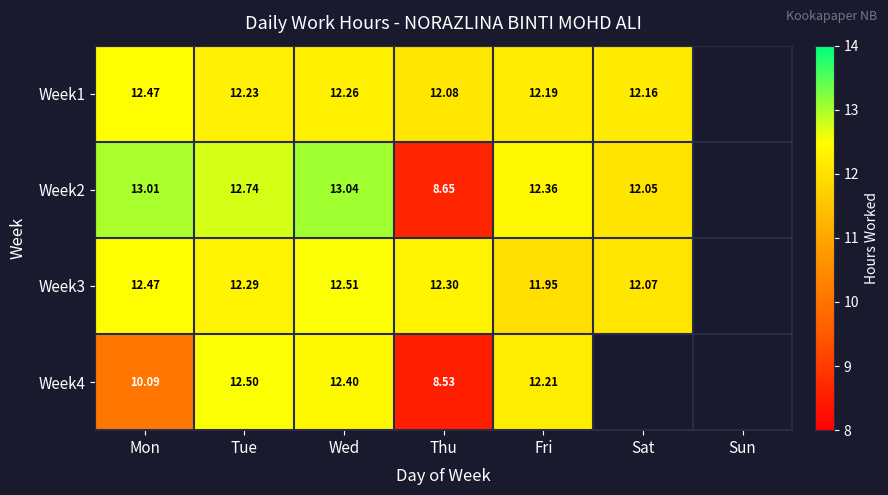

What is the spread (max minus min) of values at Mon?

2.9